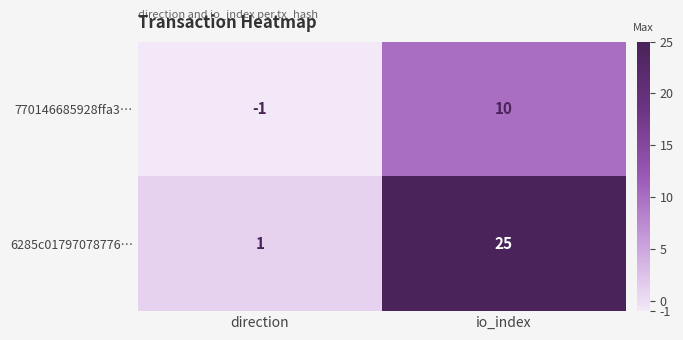

What is the sum of all 770146685928ffa3… values?

9